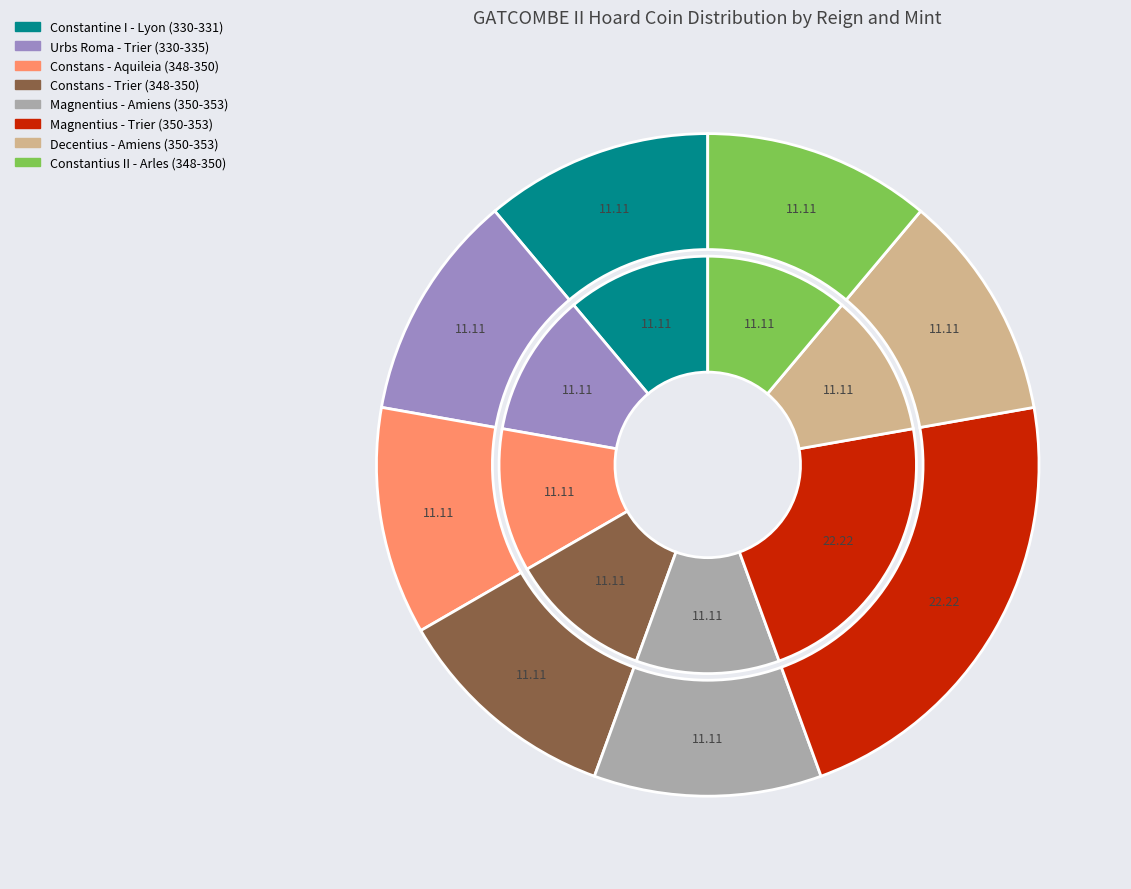

What is the smallest slice in the pie chart?

Constantine I - Lyon (330-331)